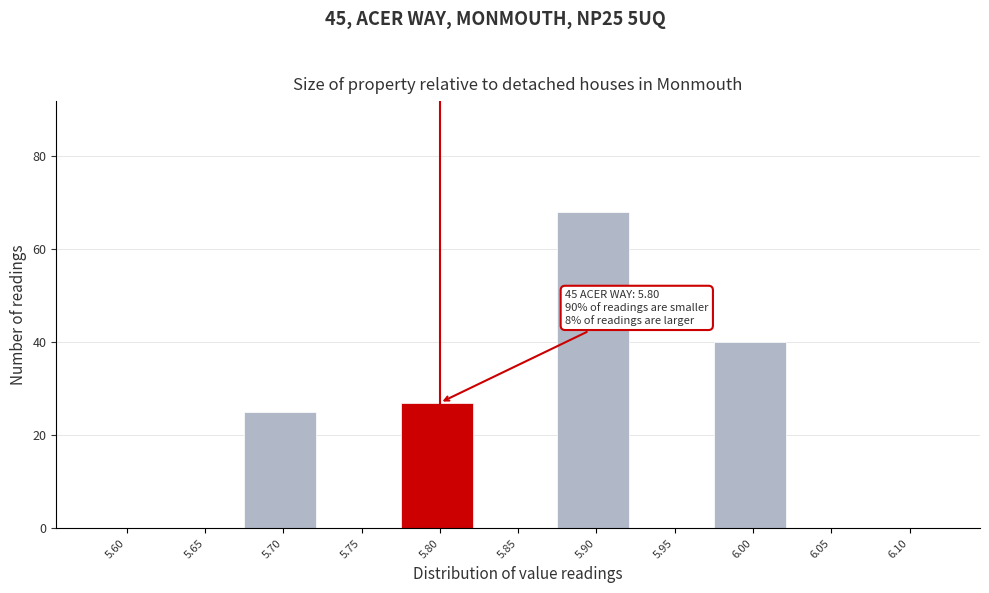

Reading left to right, transcribe all the data shown in this chart.

5.60=0	5.65=0	5.70=25	5.75=0	5.80=27	5.85=0	5.90=68	5.95=0	6.00=40	6.05=0	6.10=0